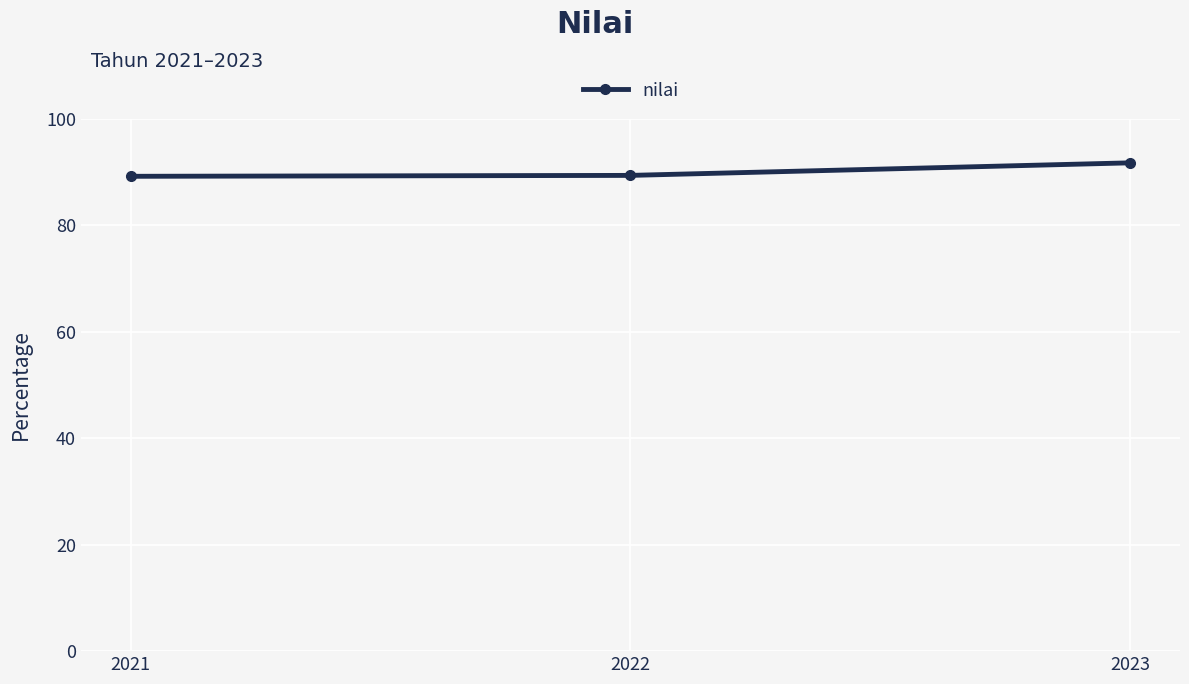

What is the greatest value displayed?

91.7